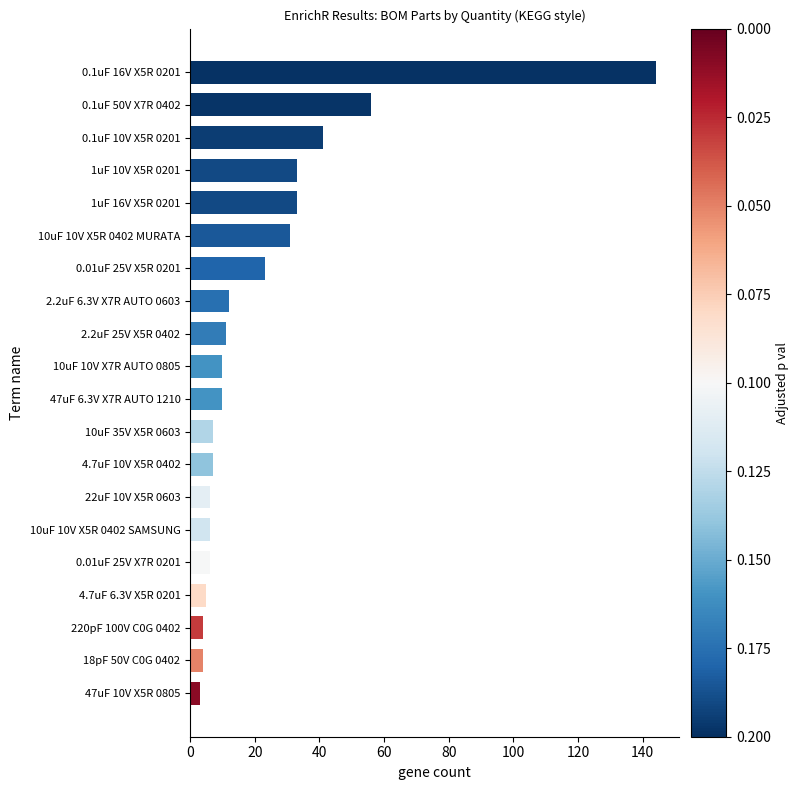

Where is the data nearest to the value 73?

0.1uF 50V X7R 0402